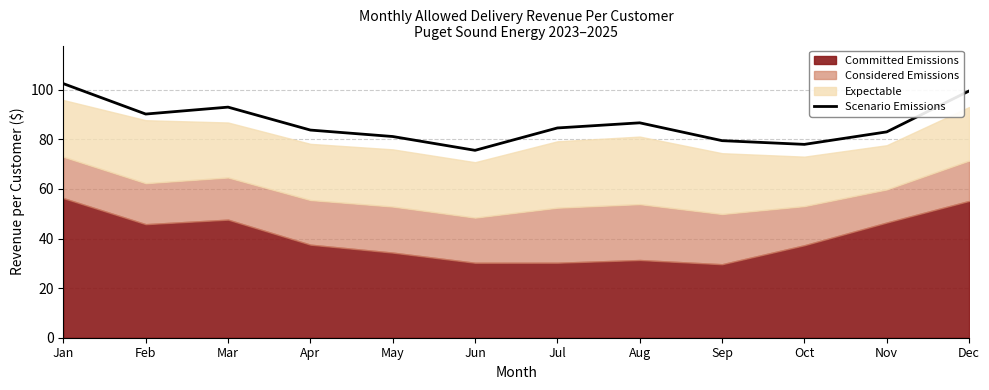

What is the value of the 2nd point from the left?

90.2